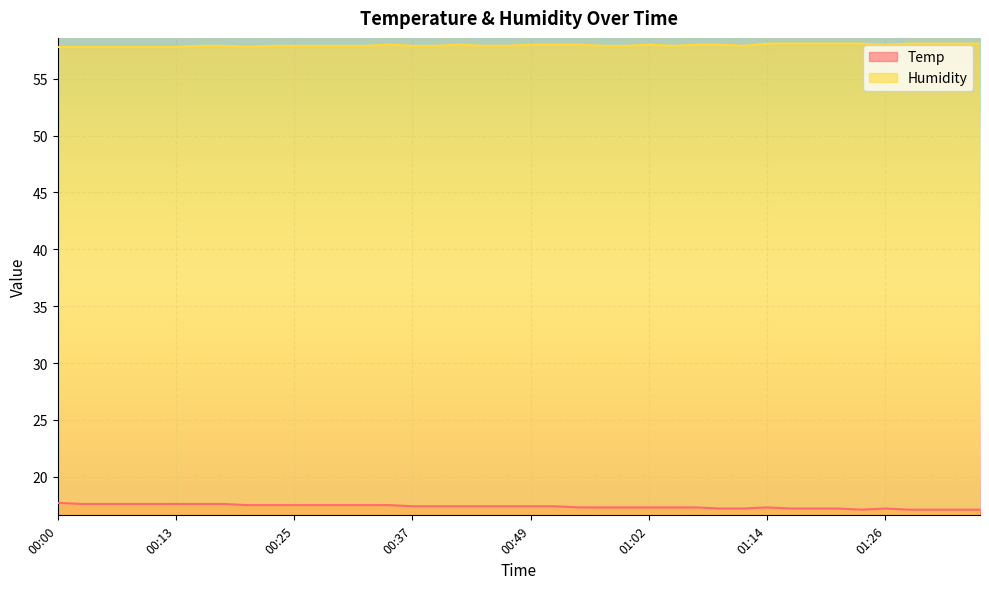

Which label corresponds to the largest value in the chart?

01:14